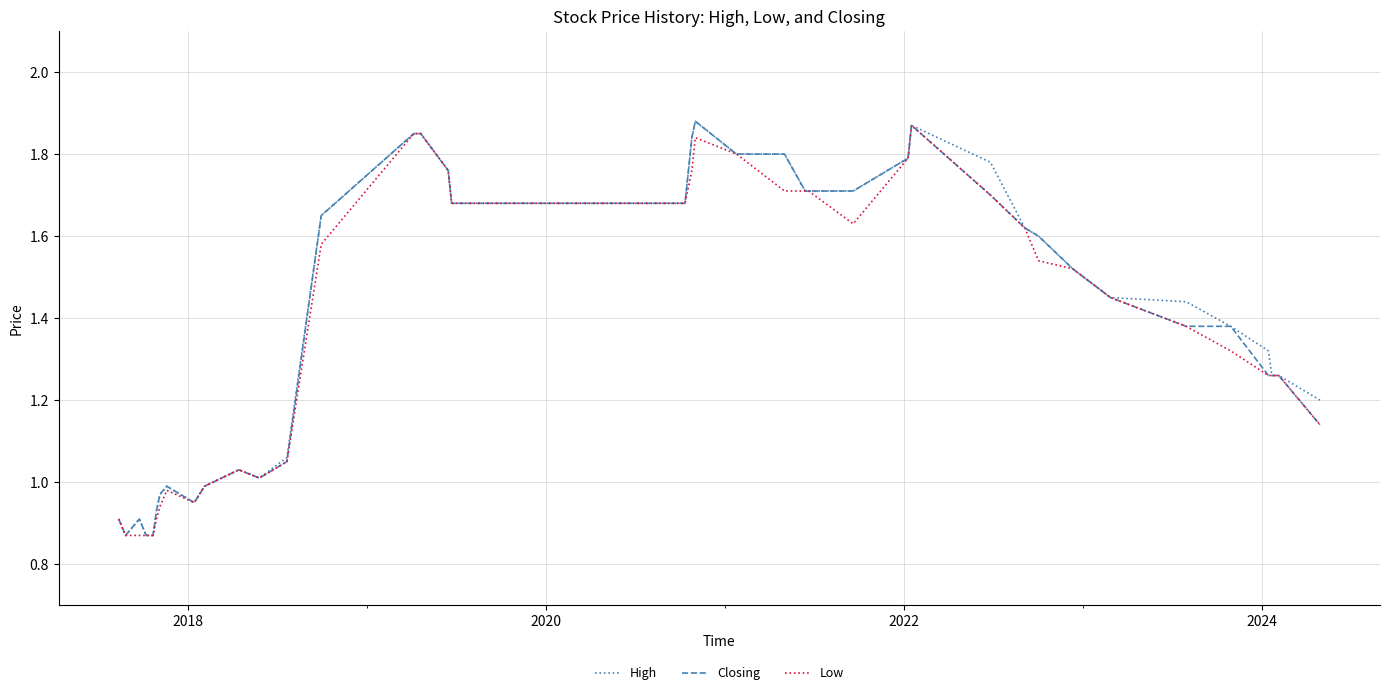

How many lines are shown in the chart?

3